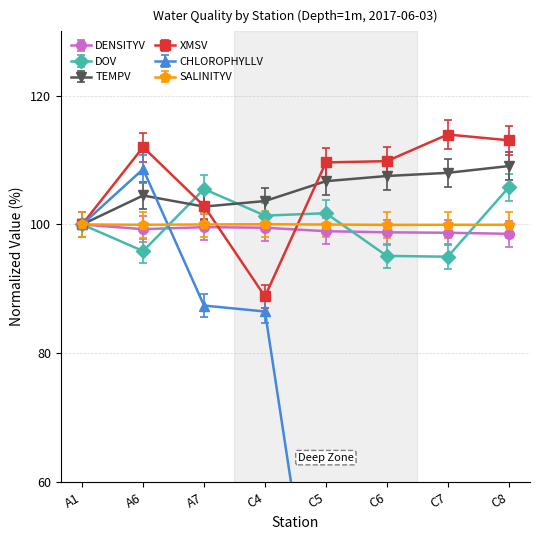

Which series has the largest total across all categories?

XMSV